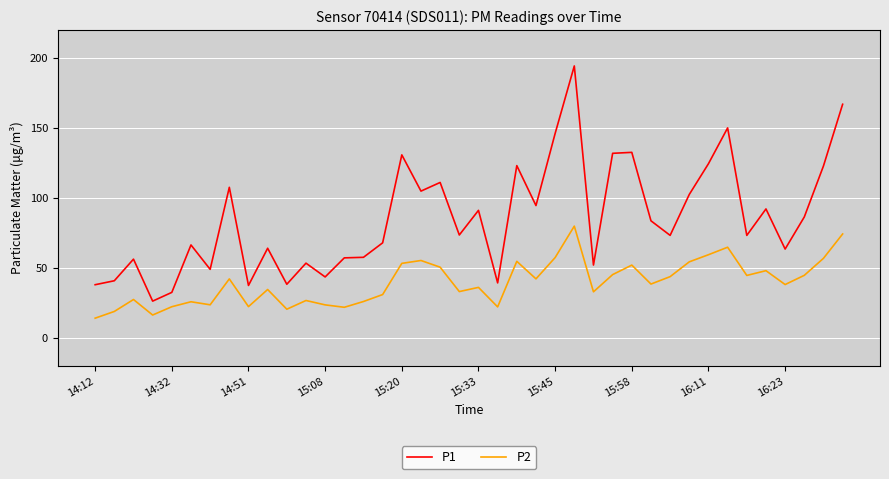

Which series has the largest total across all categories?

P1